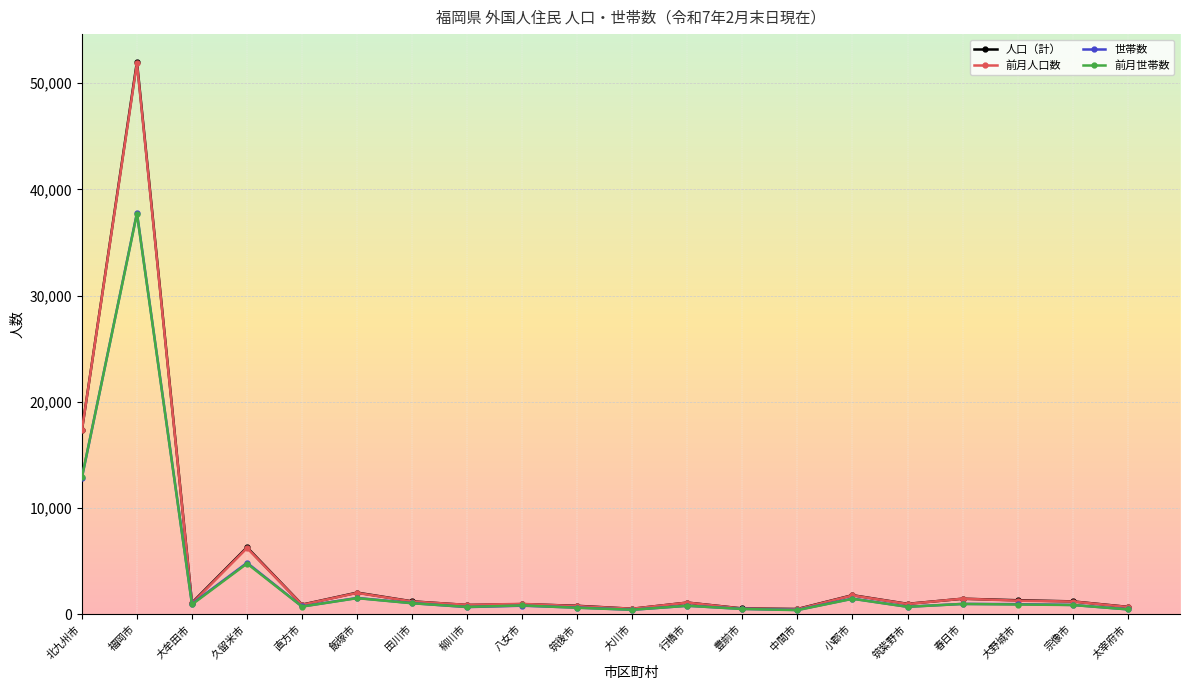

What position from the right is 柳川市?

13